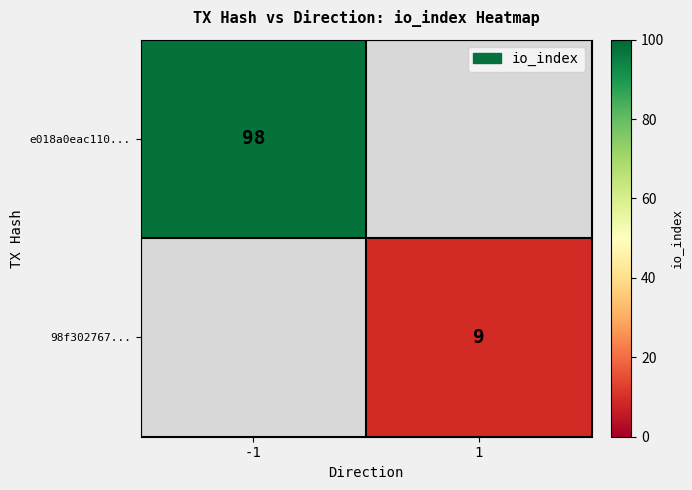

The value of e018a0eac110... at -1 is 98. True or false?

True